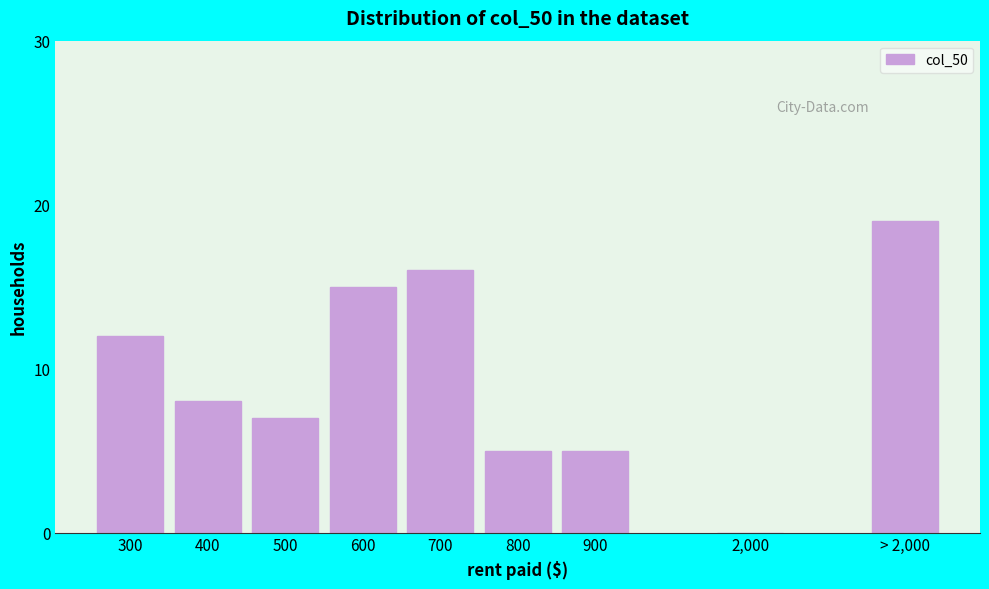

Reading left to right, transcribe all the data shown in this chart.

300=12	400=8	500=7	600=15	700=16	800=5	900=5	2,000=0	> 2,000=19